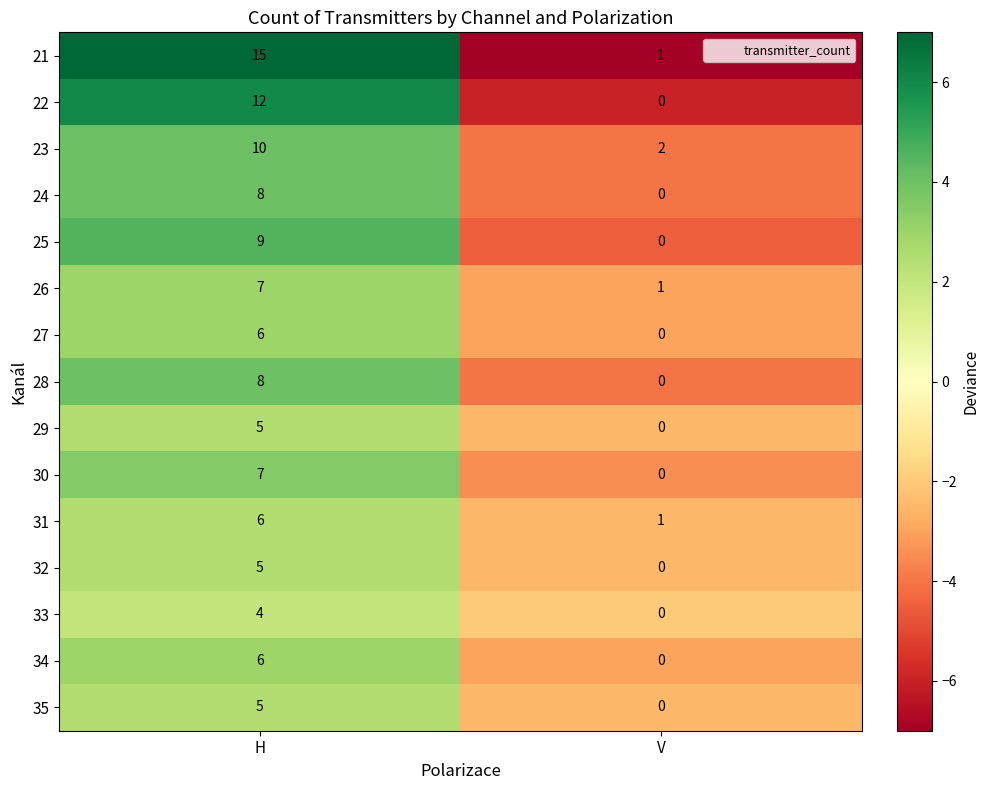

What is the difference between the highest and lowest values at V?

2